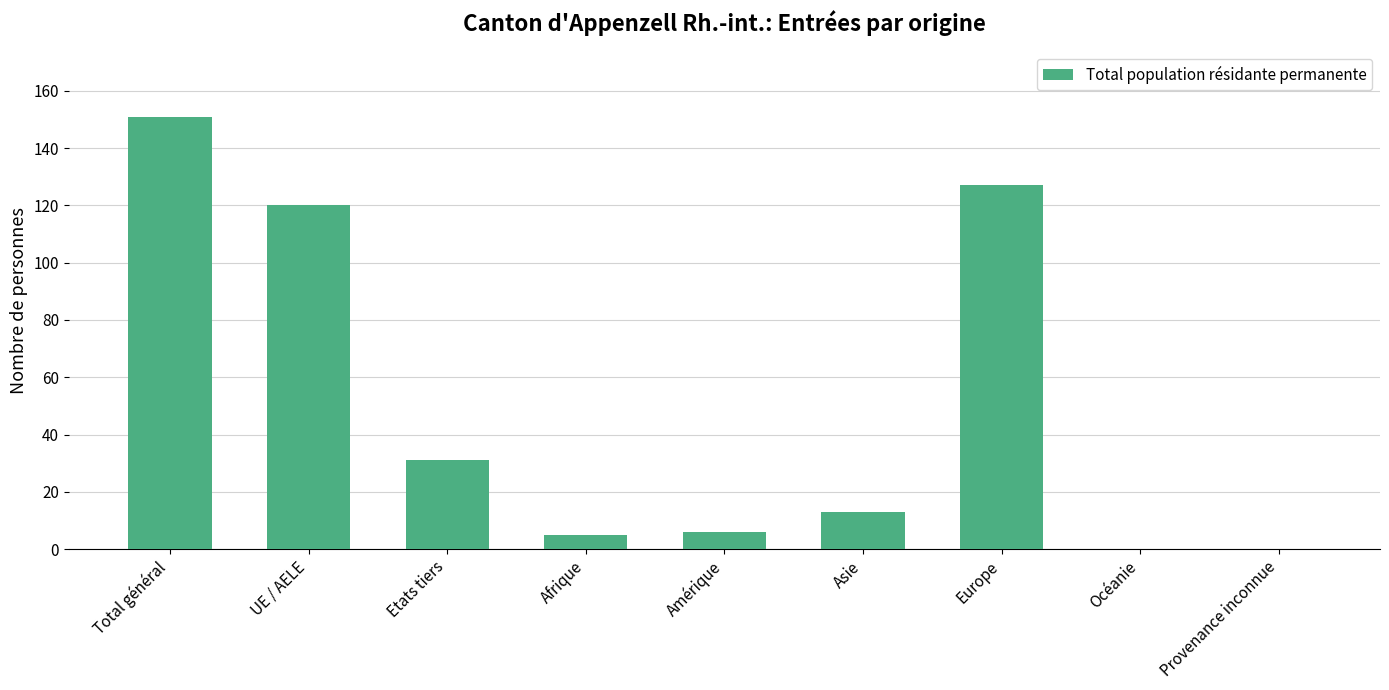

What is the sum of the values at Etats tiers and Provenance inconnue?

31